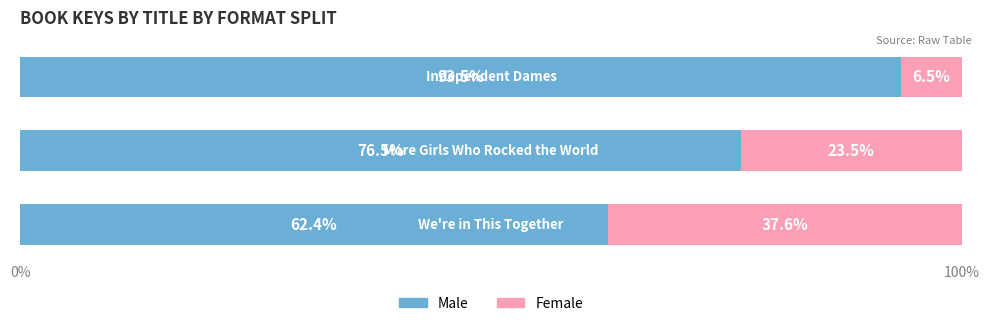

What is the difference between the maximum and minimum values in the Male series?

31.1